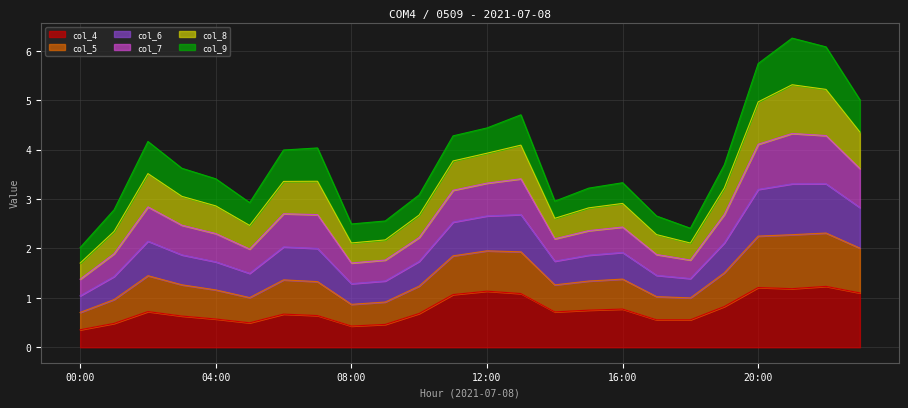

What is the maximum value for col_4?

1.2